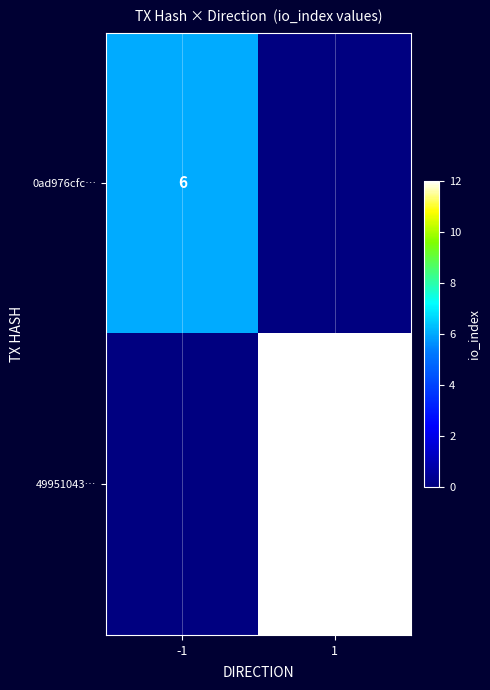

The value of 0ad976cfc… at -1 is 6. True or false?

True